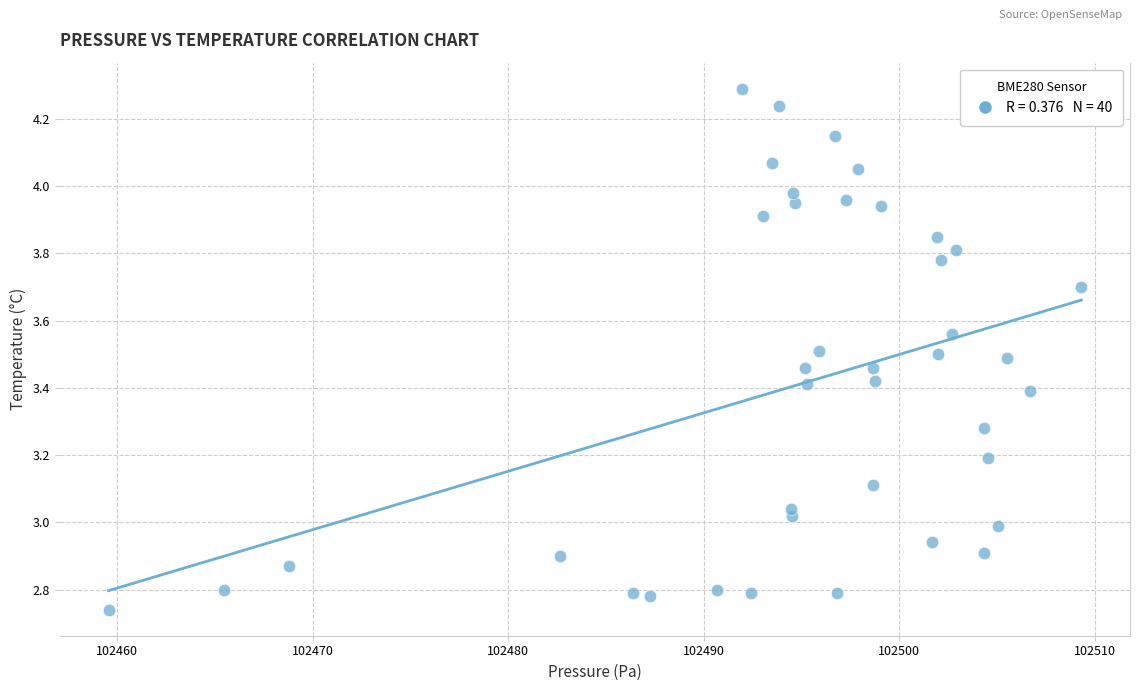

What is the range of X values (max minus min)?

49.8